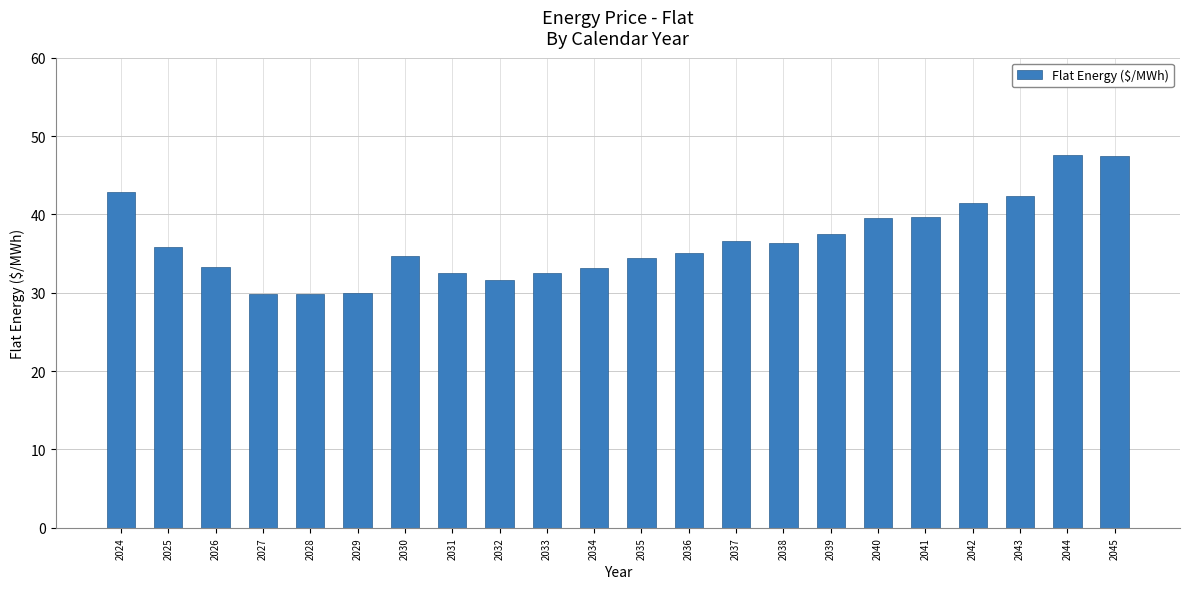

Read the value at 2029.

29.9